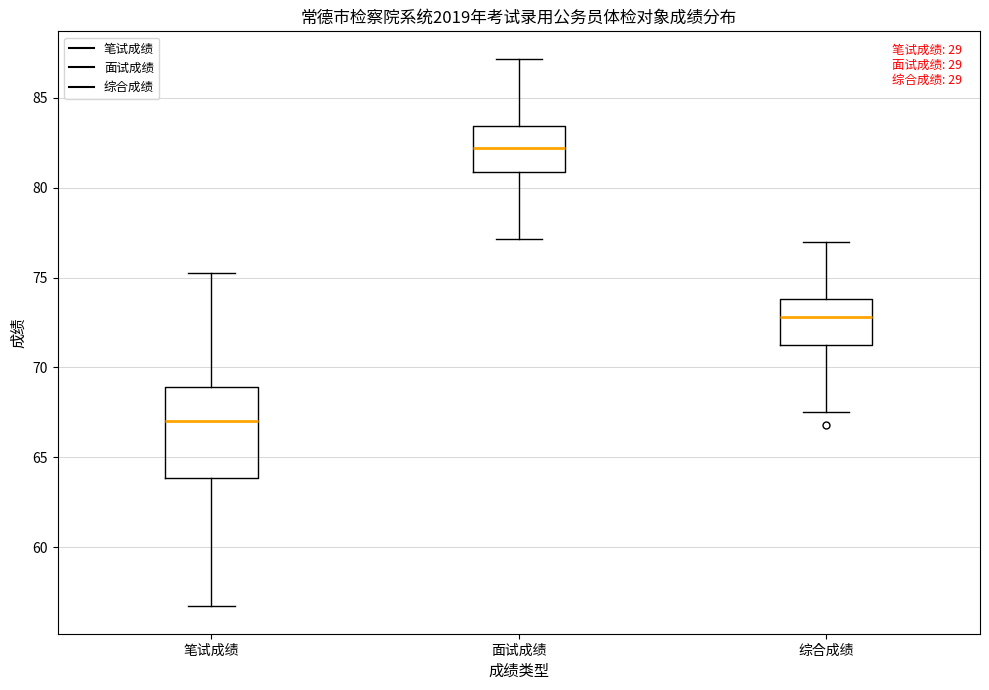

Which box is the tallest, from its lower edge to its upper edge?

笔试成绩